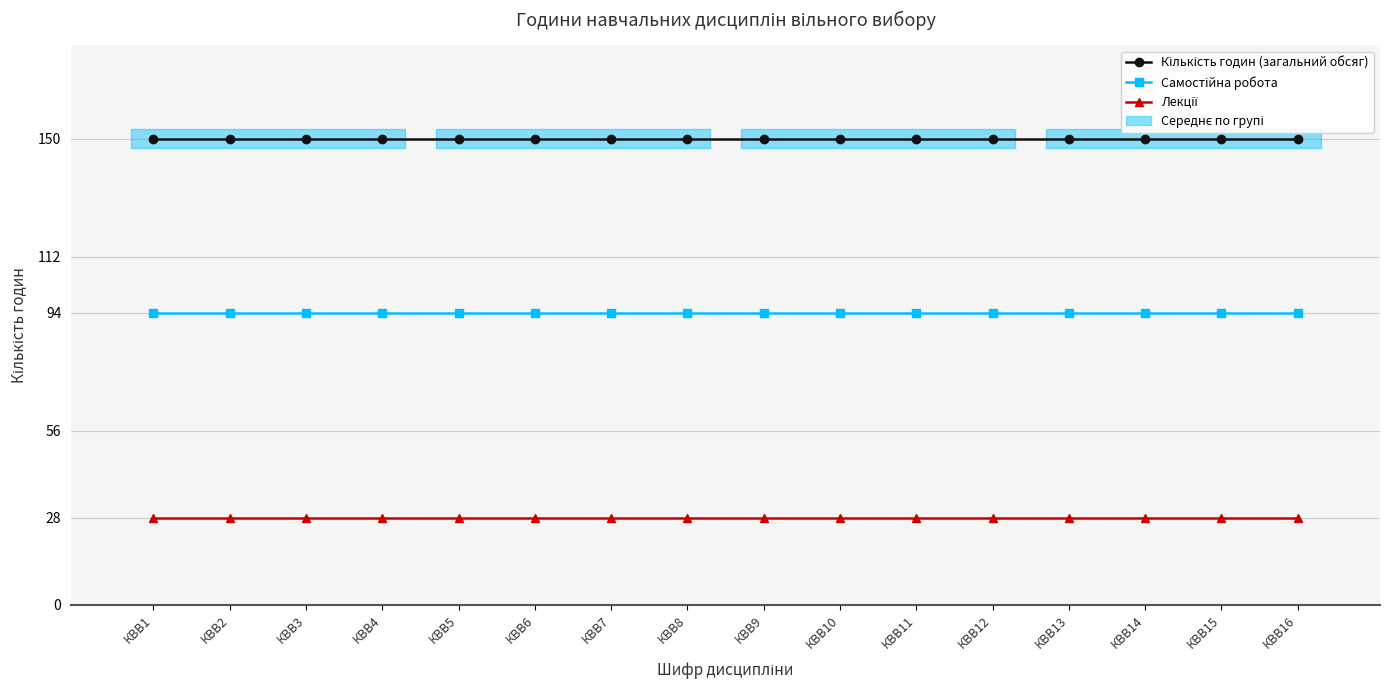

The value of Лекції at КВВ15 is 28. True or false?

True